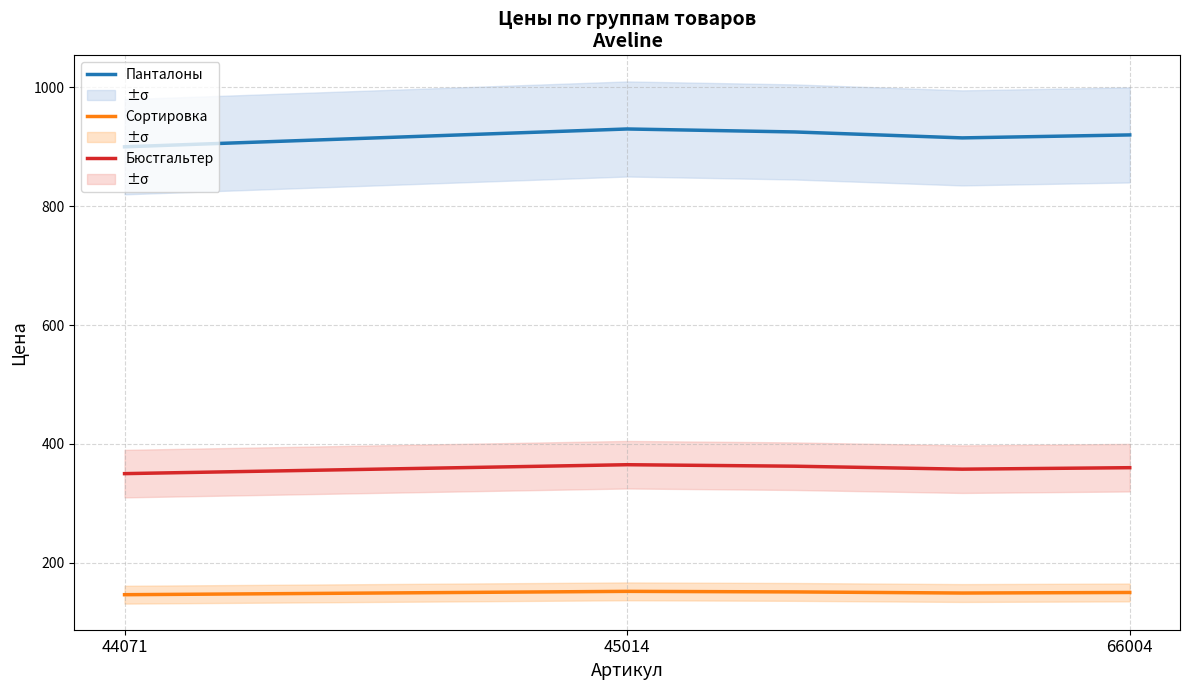

Which category has the lowest value in the Панталоны series?

44071